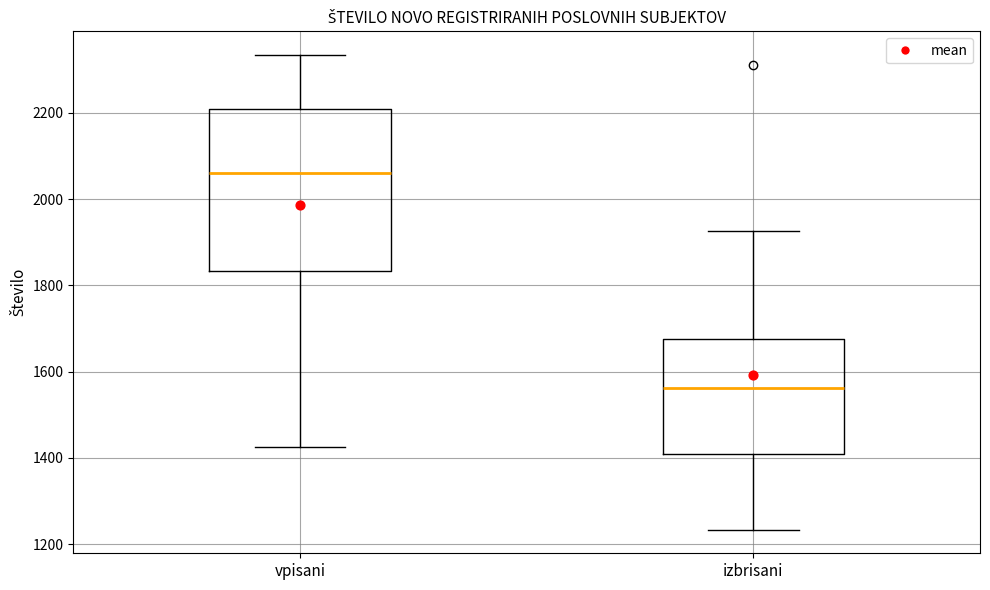

Which box's median line is the lowest?

izbrisani